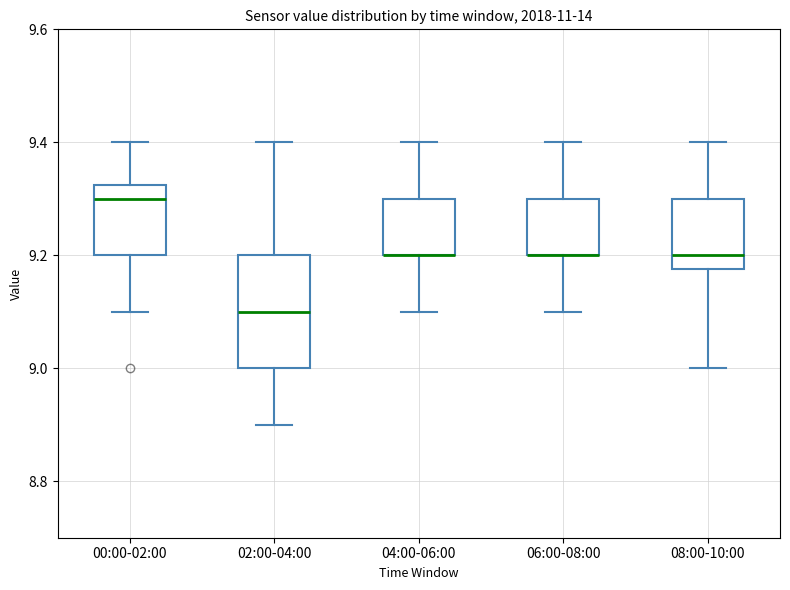

Which box is the tallest, from its lower edge to its upper edge?

02:00-04:00